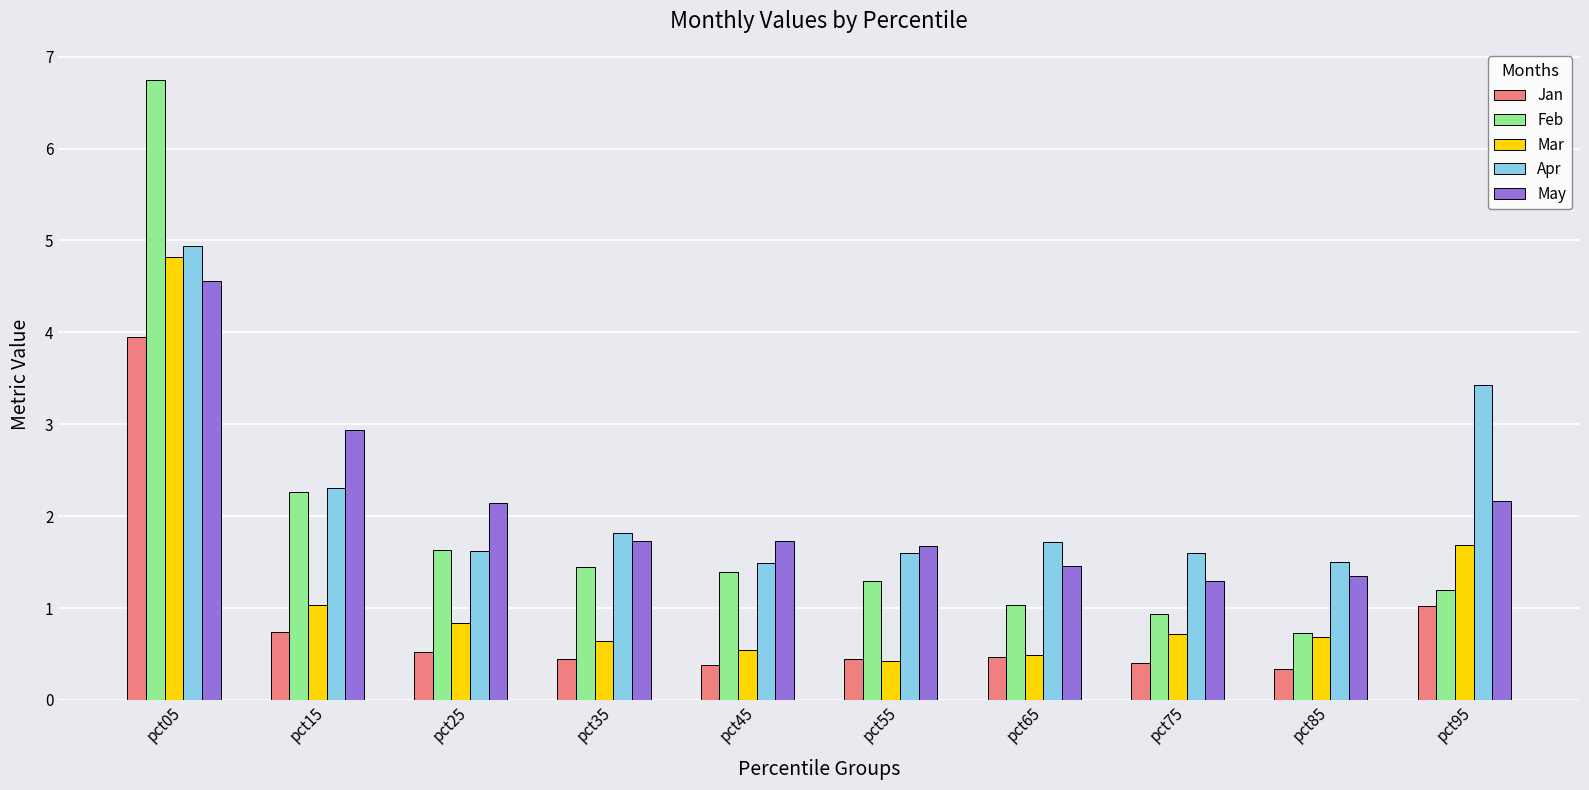

What are all the series names shown in the legend?

Jan, Feb, Mar, Apr, May